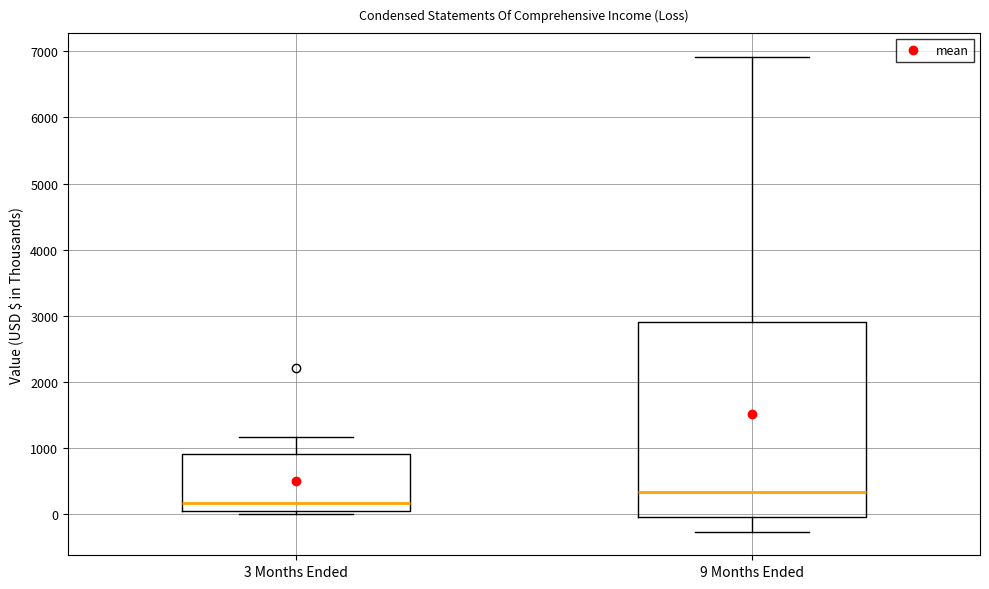

Which box has the lowest median line?

3 Months Ended